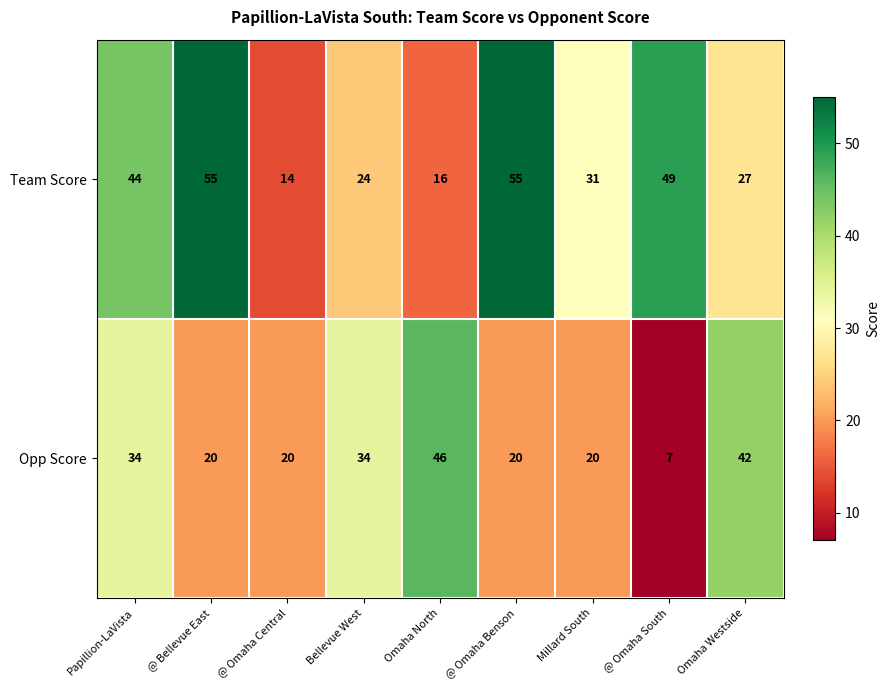

True or false: Team Score has a value of 12 at @ Bellevue East.

False